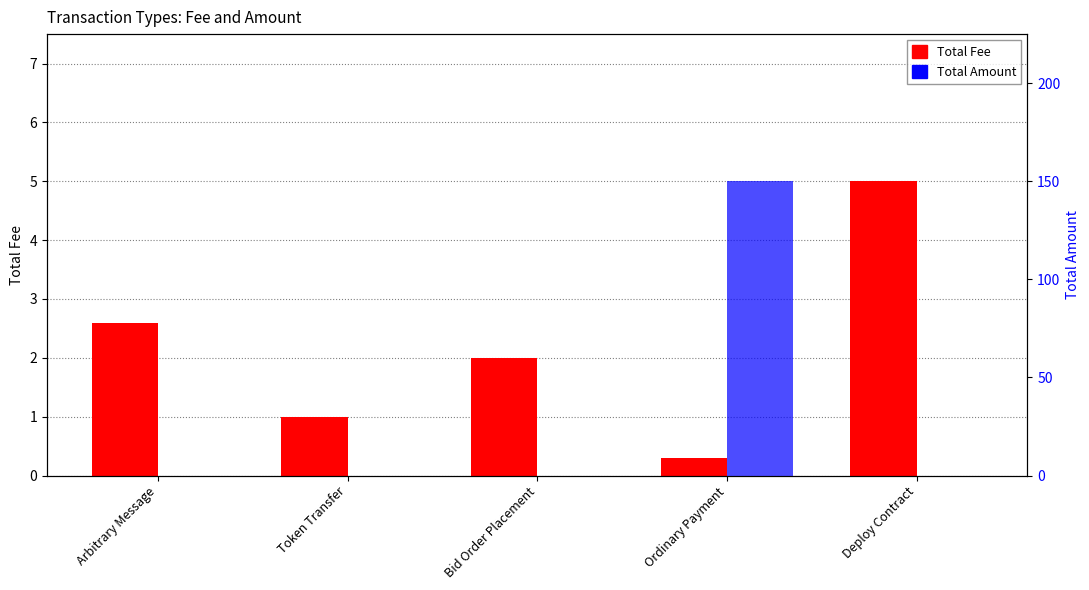

Which series changed the most between Ordinary Payment and Deploy Contract?

Total Amount